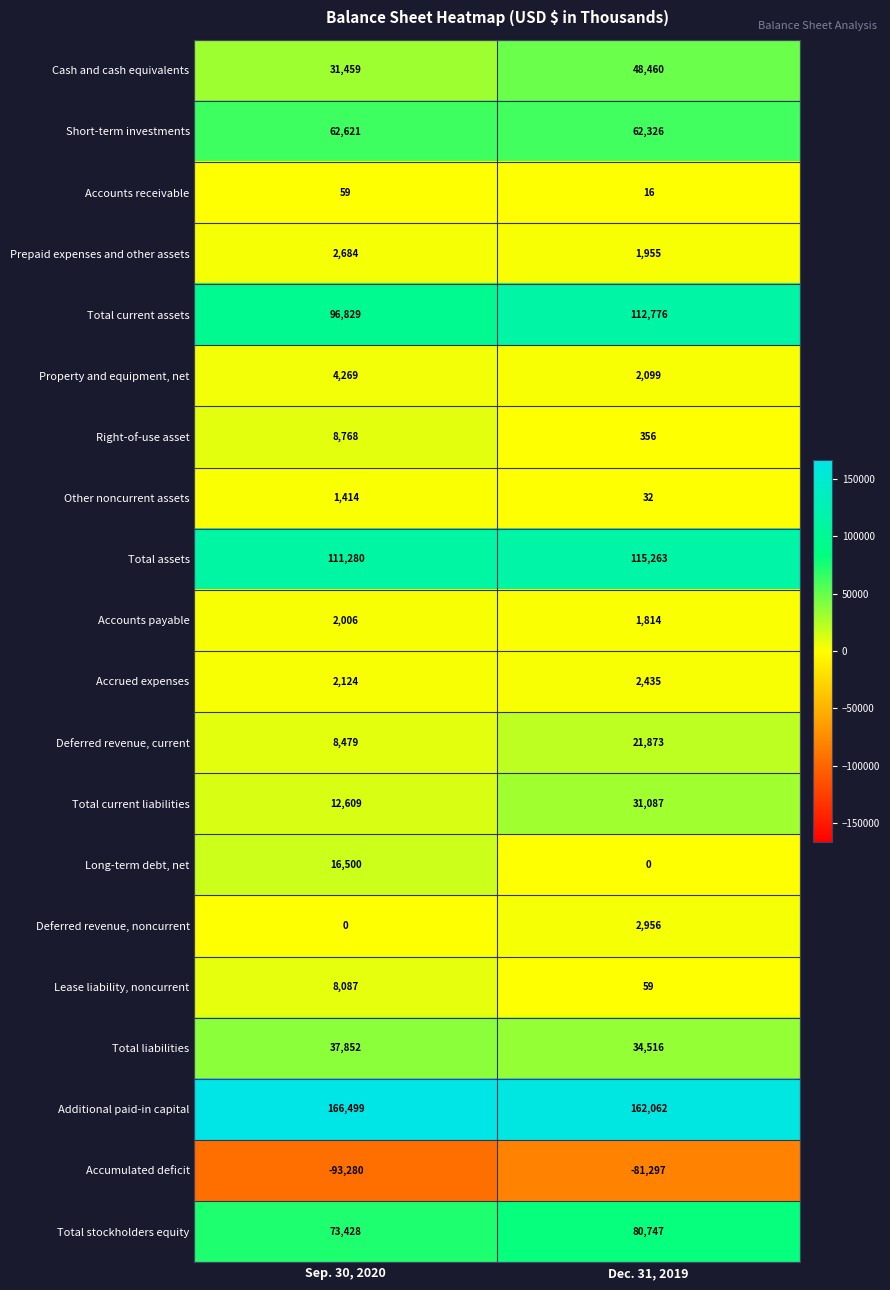

Which series has the largest total across all categories?

Additional paid-in capital